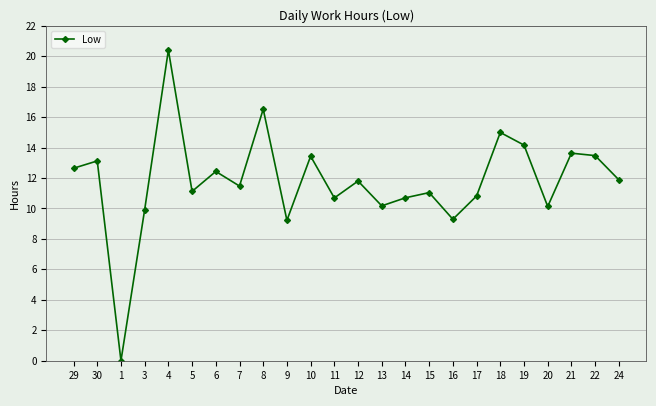

What position from the left is 4?

5